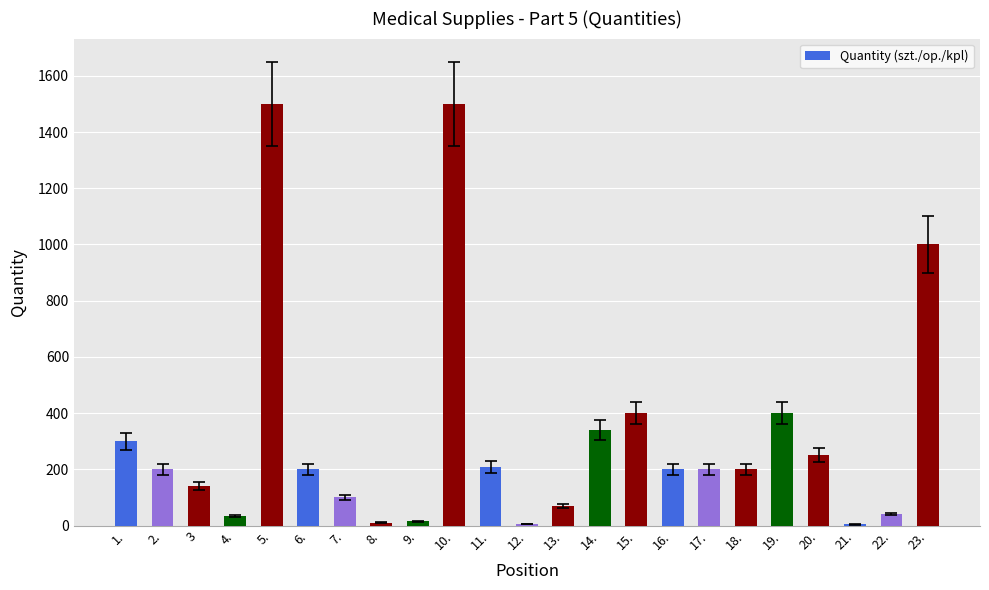

What is the difference between the values at 8. and 1.?

290